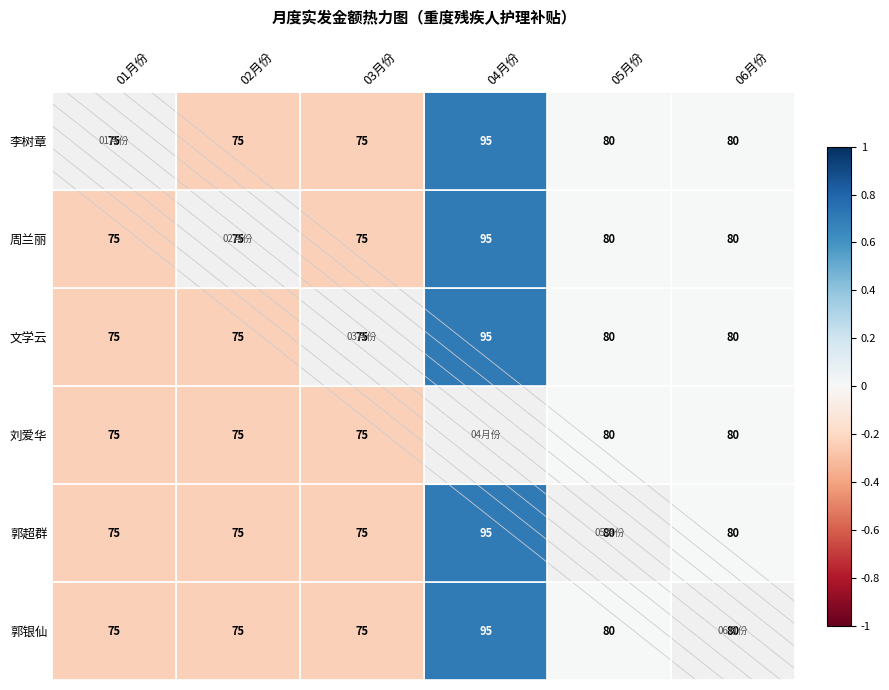

At which label does 李树章 first exceed 80?

04月份